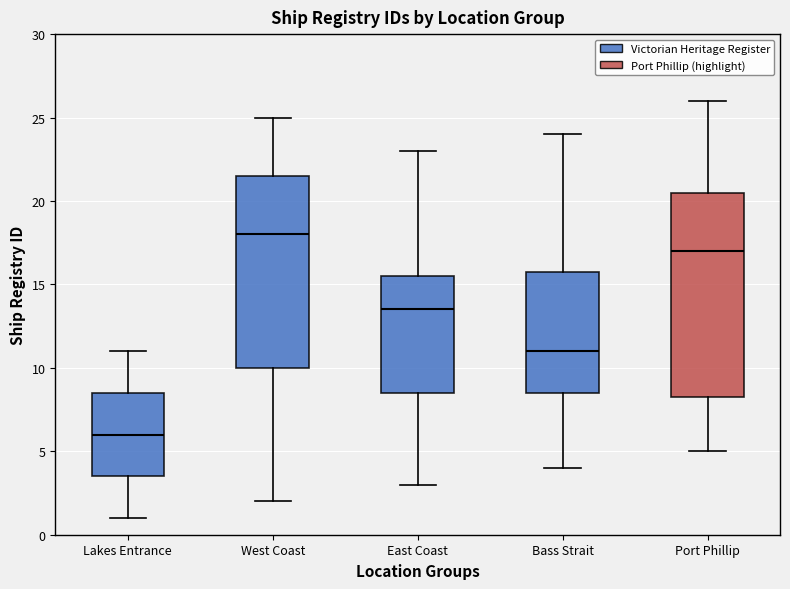

Which box has the lowest median line?

Lakes Entrance